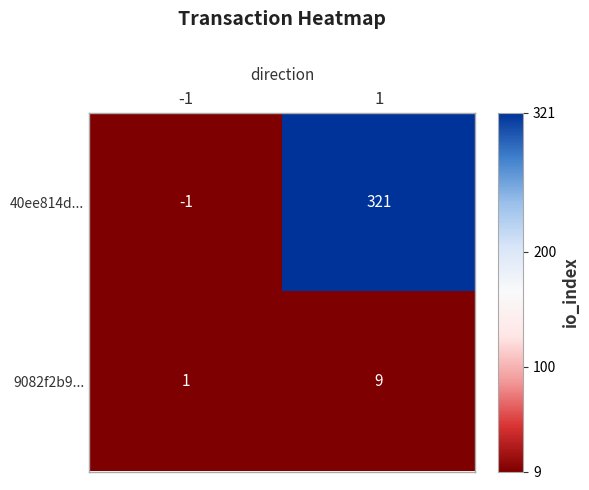

Rank the series by their maximum value, from lowest to highest.

9082f2b9..., 40ee814d...